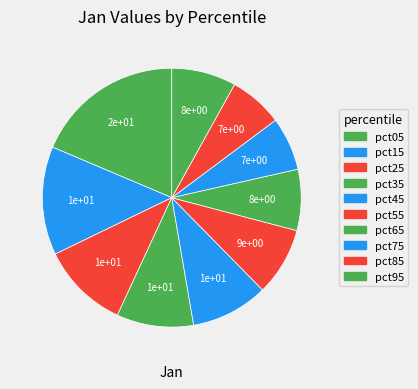

What is the largest slice in the pie chart?

pct05